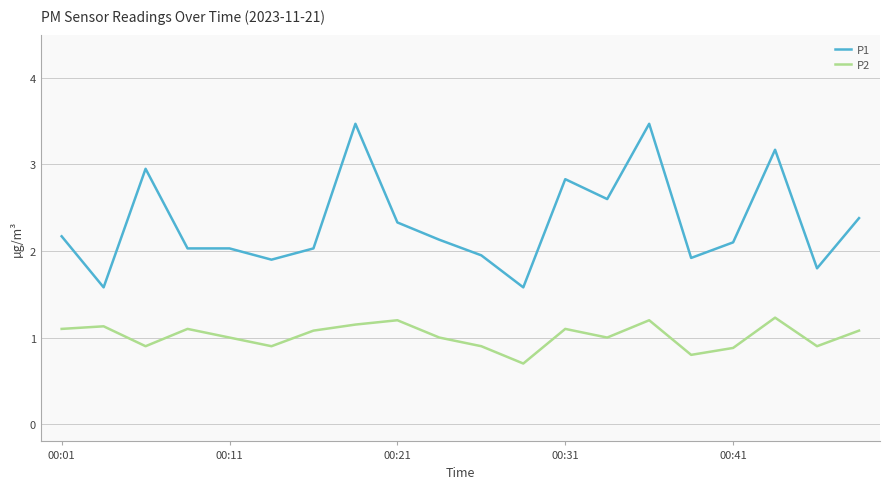

What are all the series names shown in the legend?

P1, P2